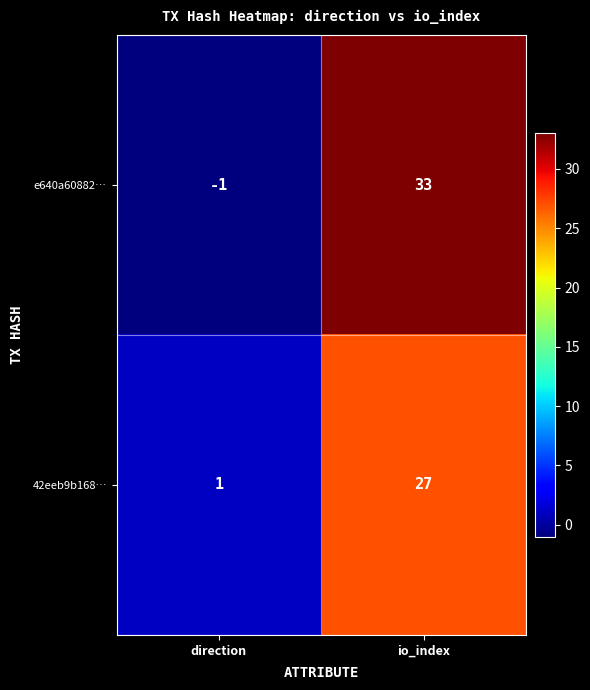

What is the sum of all e640a60882… values?

32